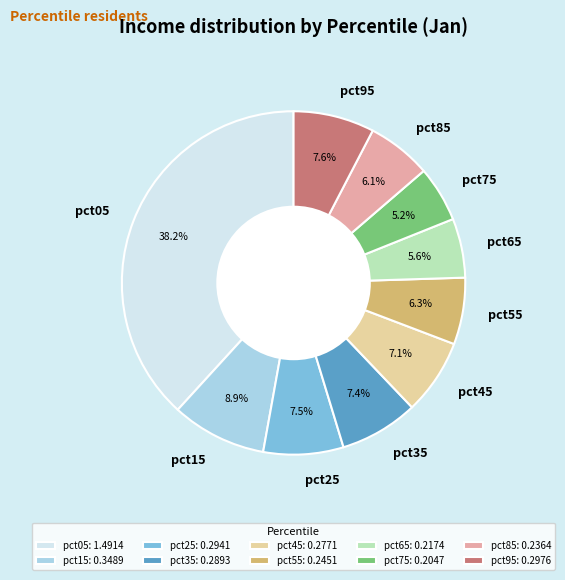

Is there any slice that represents more than half of the pie?

No